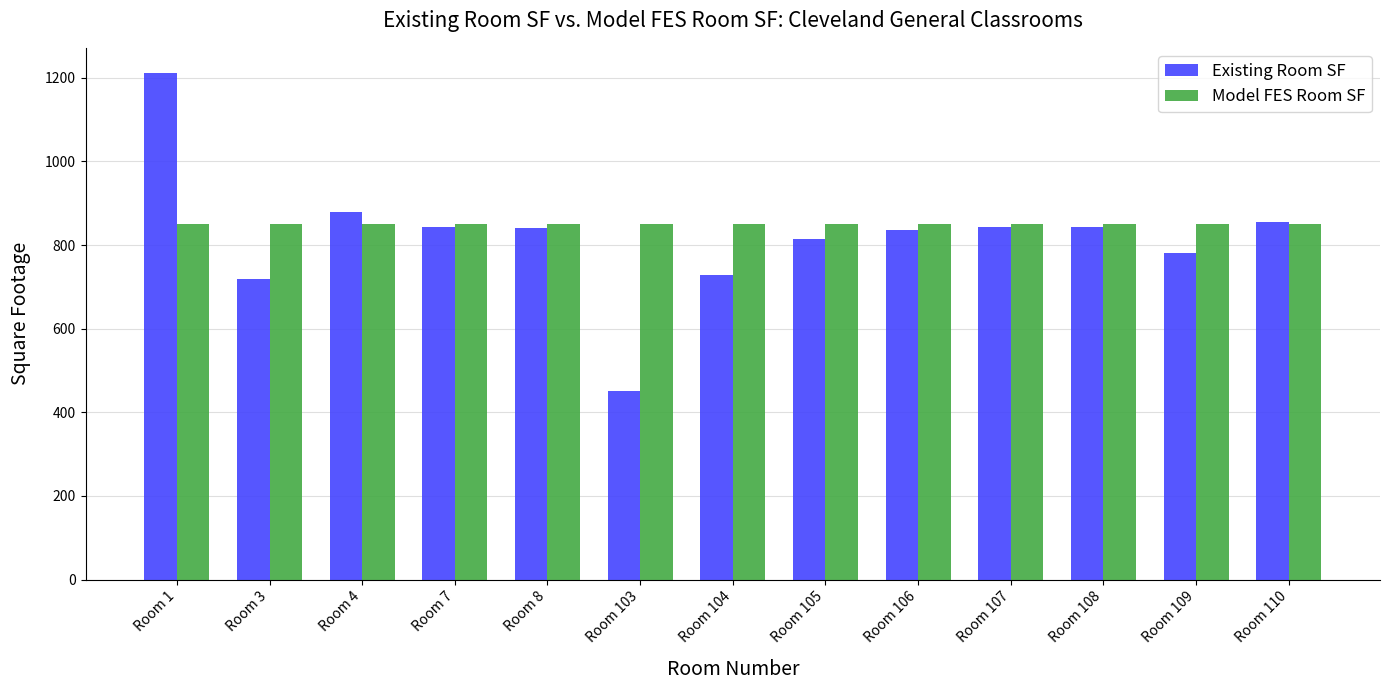

Is the value of Existing Room SF at Room 3 greater than the value of Model FES Room SF at Room 110?

No